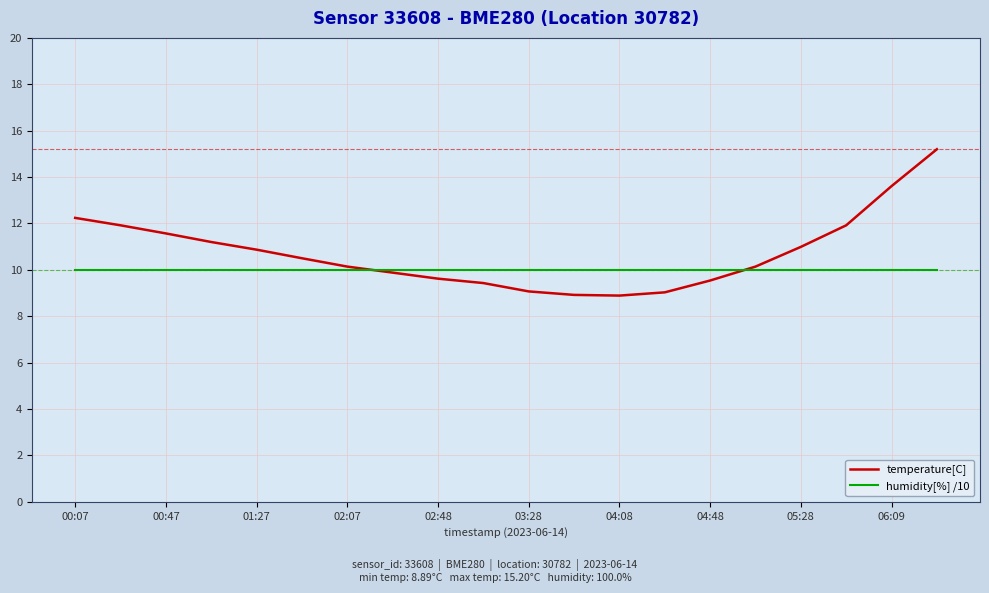

What is the minimum value for humidity[%] /10?

10.0